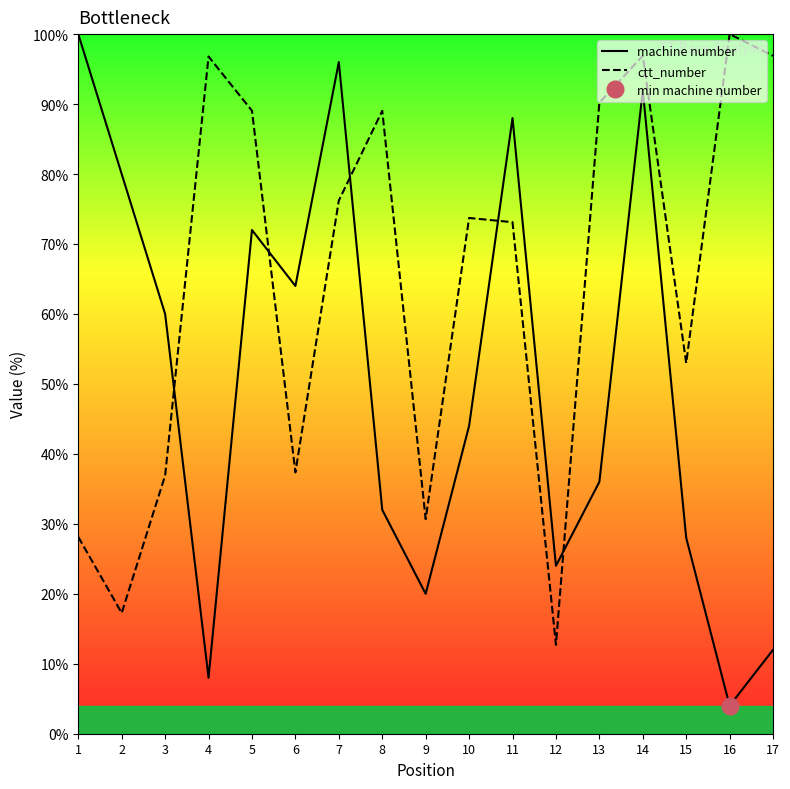

Rank the categories by machine number value from highest to lowest.

1, 7, 14, 11, 2, 5, 6, 3, 10, 13, 8, 15, 12, 9, 17, 4, 16